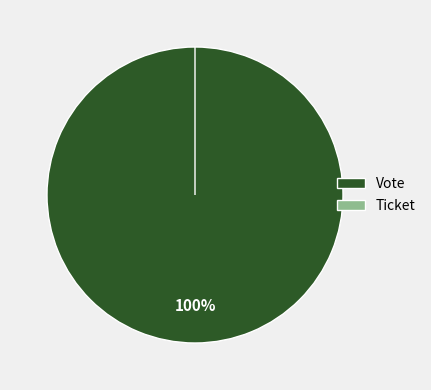

To the nearest percent, what portion does Vote represent?

100%